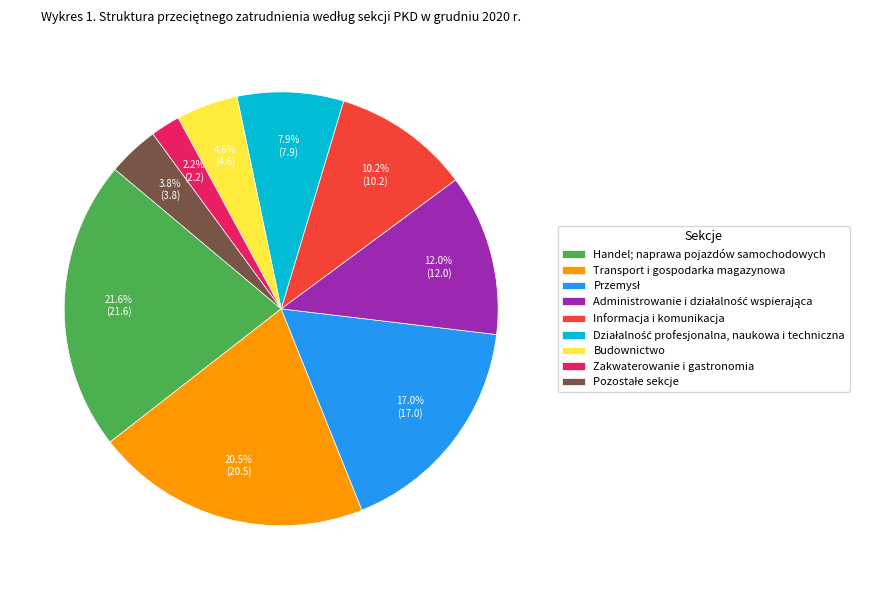

The Transport i gospodarka magazynowa slice represents 27% of the pie. True or false?

False